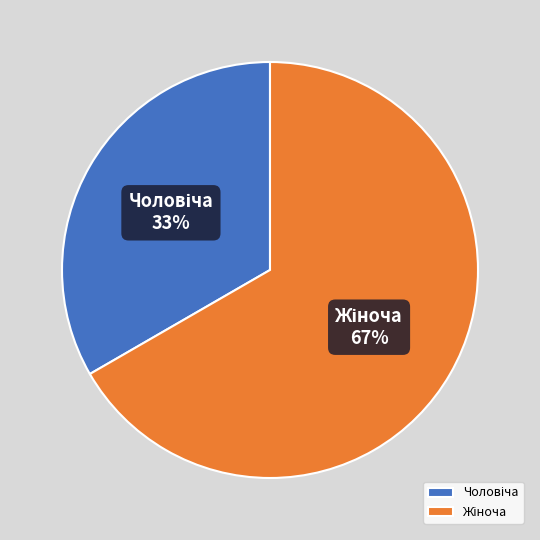

To the nearest percent, what is the average slice percentage?

50%